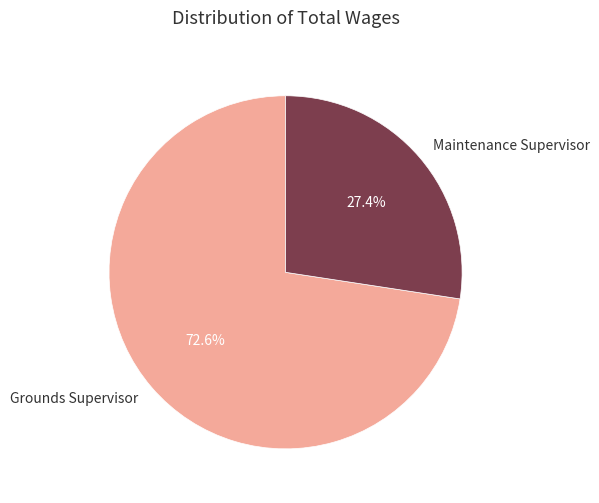

To the nearest percent, what percentage of the pie is Maintenance Supervisor?

27%